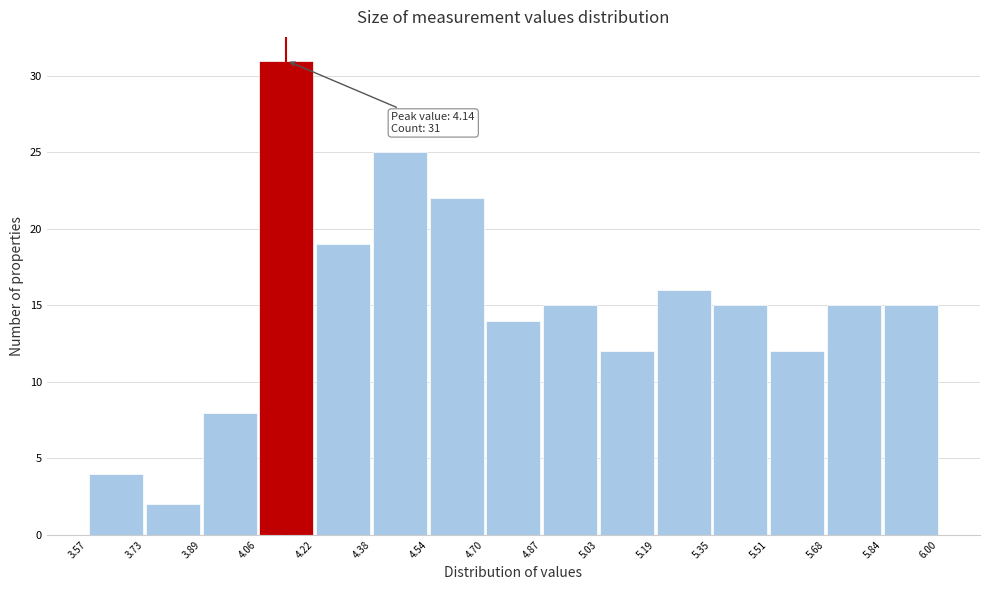

Which range on the x-axis has the tallest bar?

4.06 to 4.22